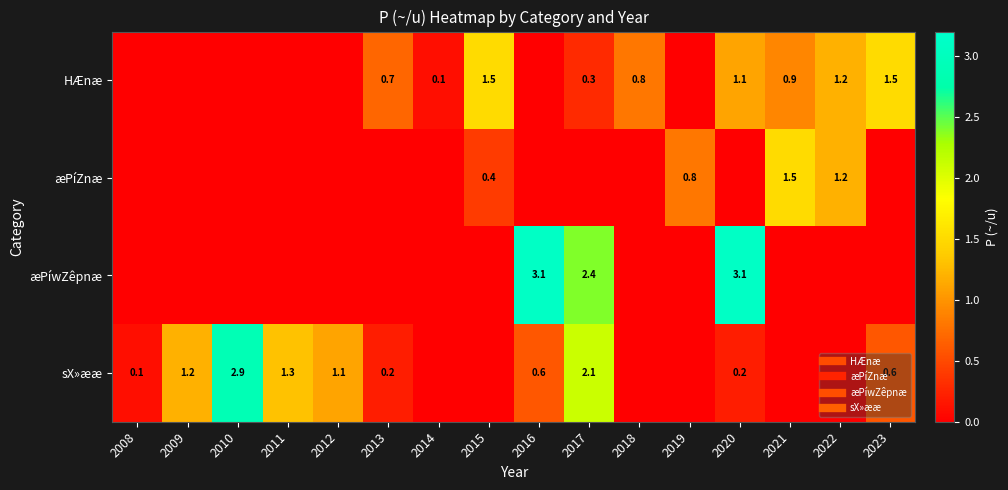

What is the total value across all series at 2017?

4.8